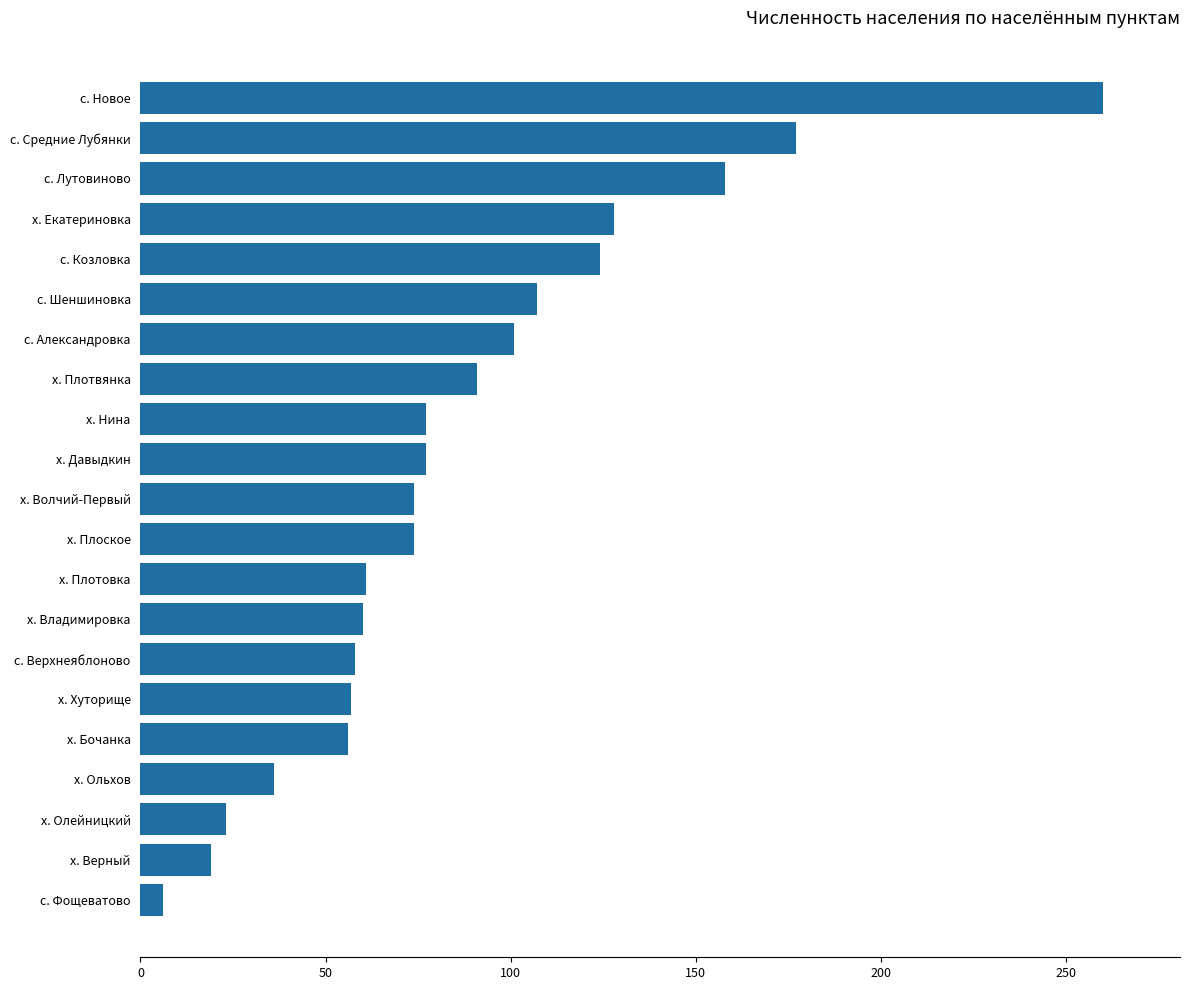

What is the smallest value displayed?

6